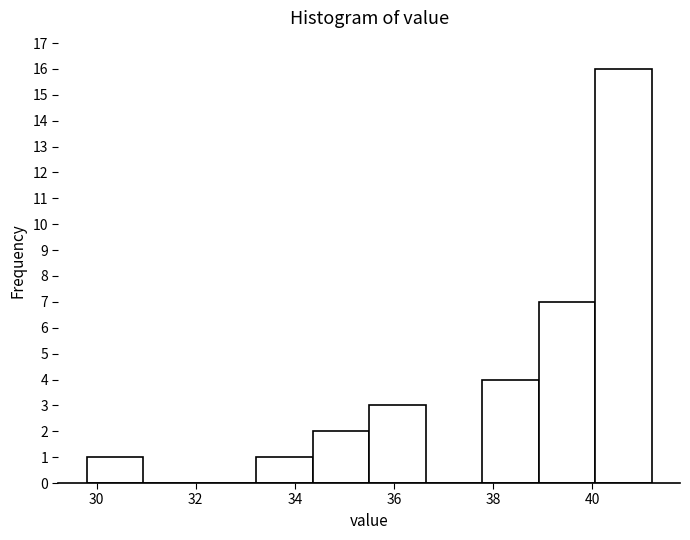

Reading left to right, transcribe this chart: for each bar, give the range it covers on the x-axis and its height. Neither the bar edges nor the heights are printed on the chart, so give them approximately, as read against the axes.

29.80 to 30.94: 1
30.94 to 32.08: 0
32.08 to 33.22: 0
33.22 to 34.36: 1
34.36 to 35.50: 2
35.50 to 36.64: 3
36.64 to 37.78: 0
37.78 to 38.92: 4
38.92 to 40.06: 7
40.06 to 41.20: 16